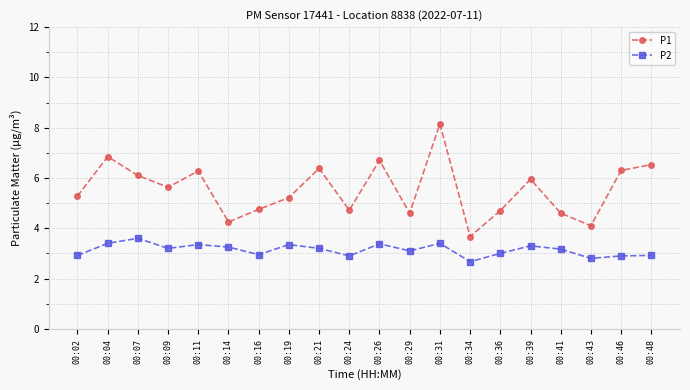

The value of P2 at 00:34 is 4.2. True or false?

False